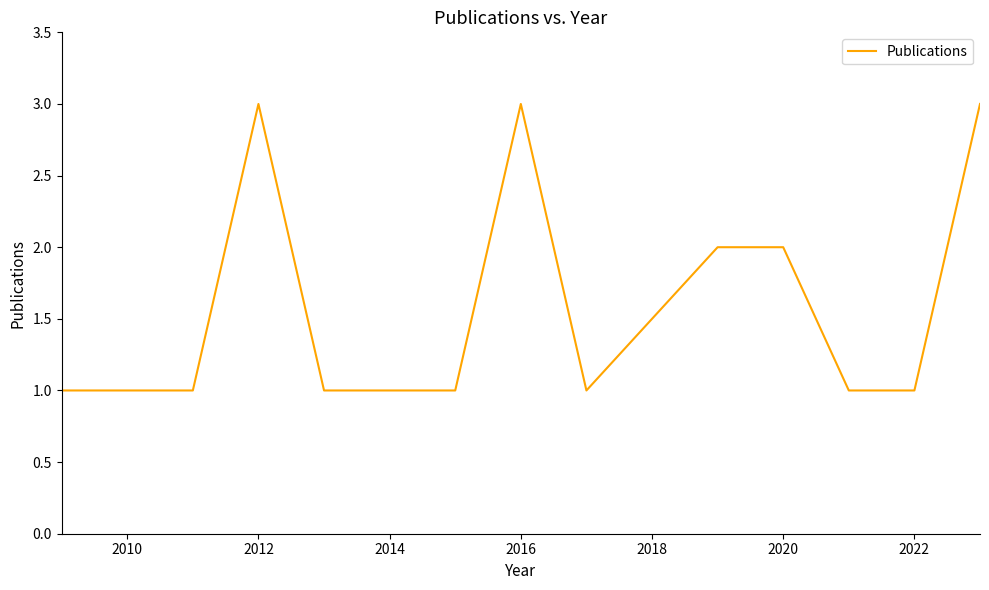

What is the maximum value shown in the chart?

3